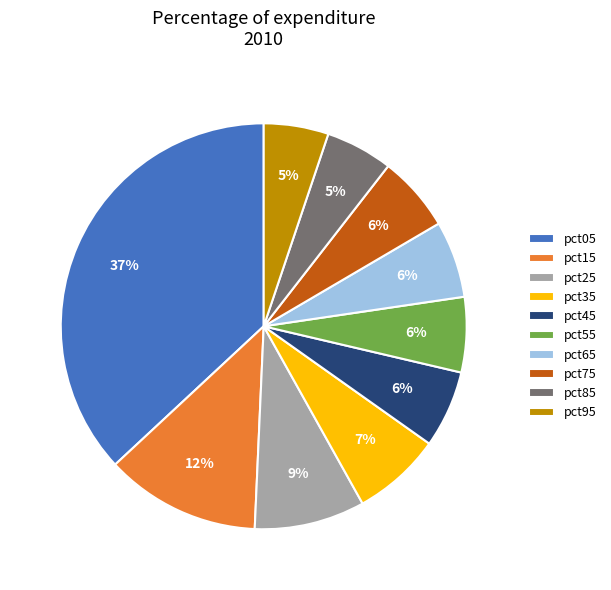

True or false: pct25 accounts for 18% of the total.

False